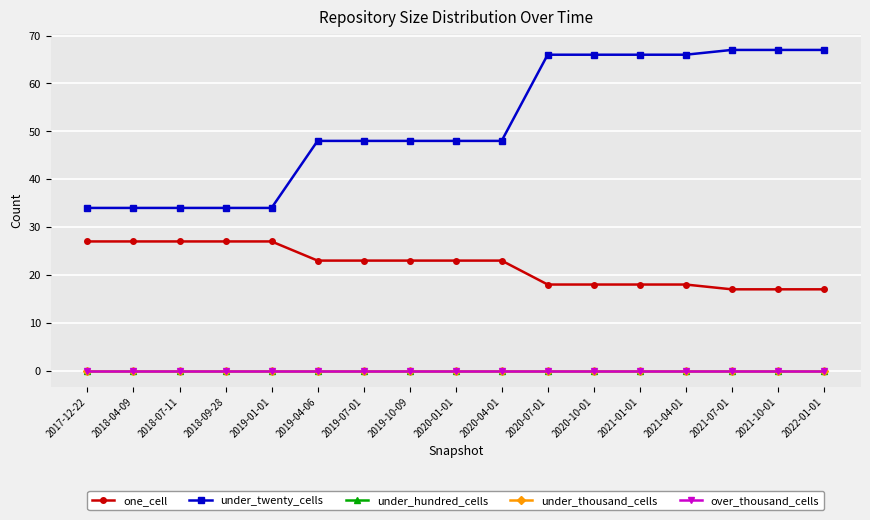

Is this an area chart (filled region under the line)?

No